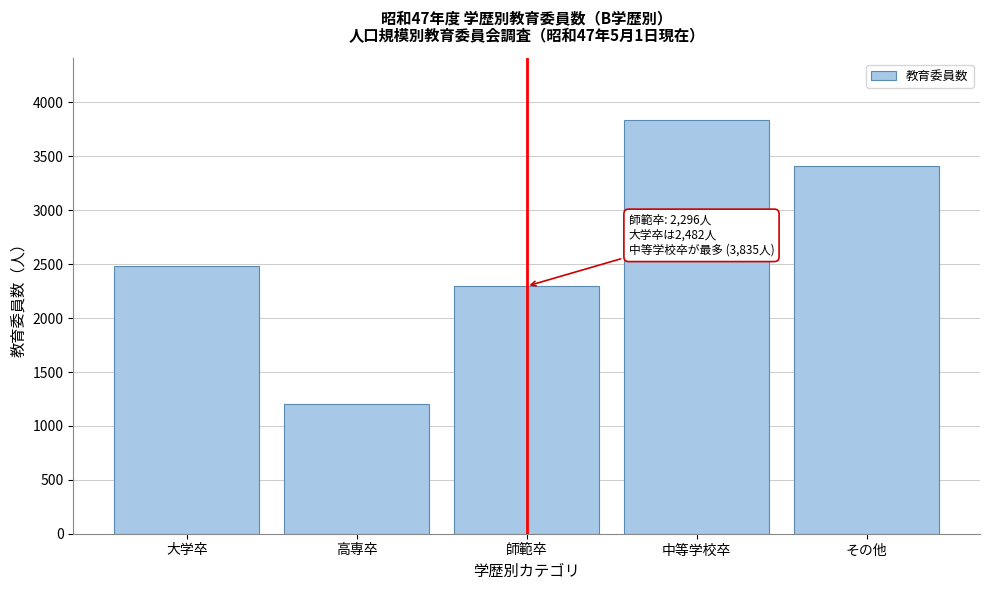

Reading right to left, what are all the values shown in this chart?

その他=3414	中等学校卒=3835	師範卒=2296	高専卒=1202	大学卒=2482